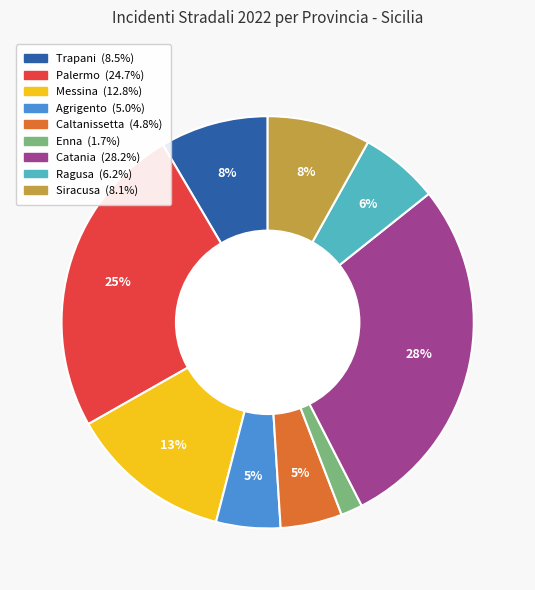

Is it true that Catania is 15% of the pie?

False